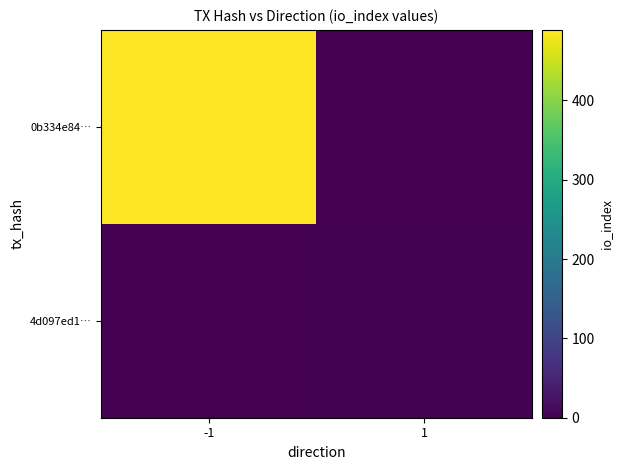

List the series in order of their peak value, highest first.

0b334e84…, 4d097ed1…